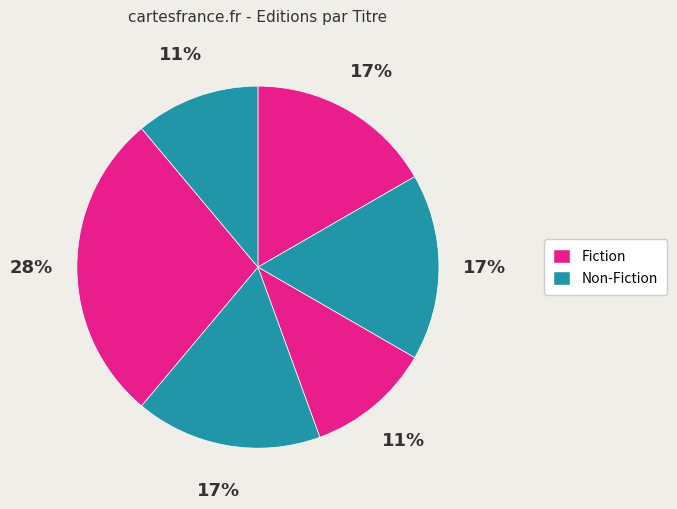

Count the number of slices in the pie.

6